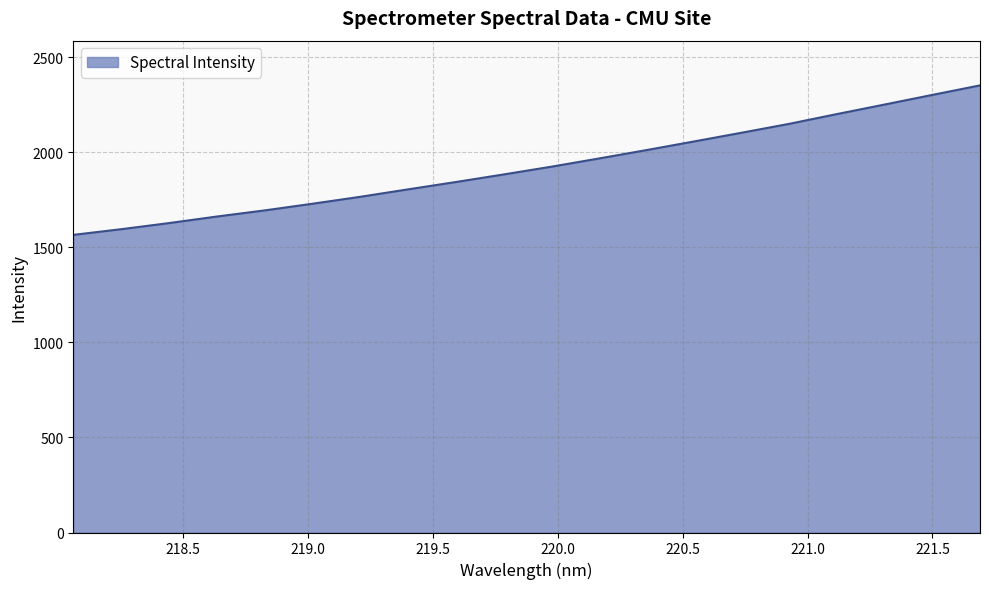

Reading left to right, what are all the values shown in this chart?

1565.6	1595.3	1627.5	1661.8	1694.0	1729.0	1765.4	1804.6	1843.1	1882.9	1923.6	1966.9	2011.2	2056.7	2102.8	2149.7	2201.0	2251.2	2301.8	2352.0